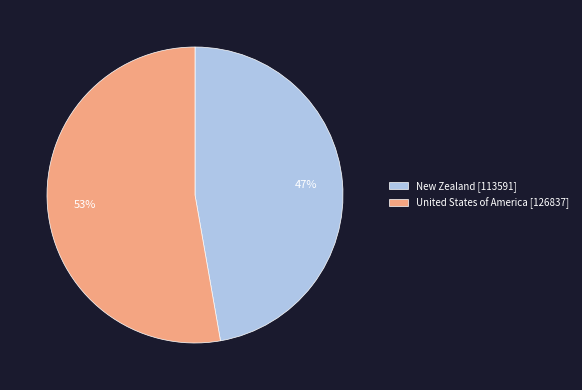

Is it true that New Zealand is 54% of the pie?

False